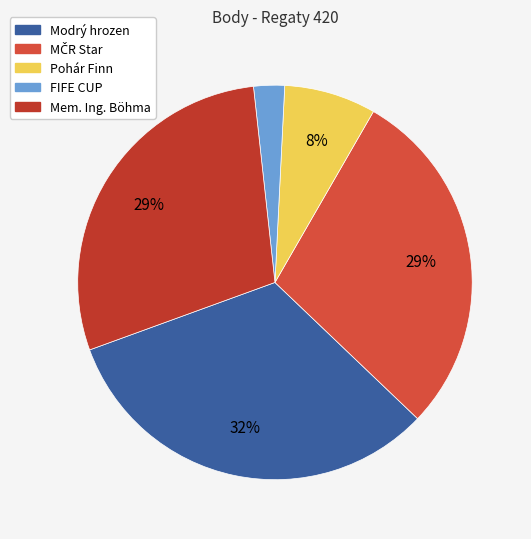

Combined, what portion of the pie is MČR Star and FIFE CUP?

31.3%